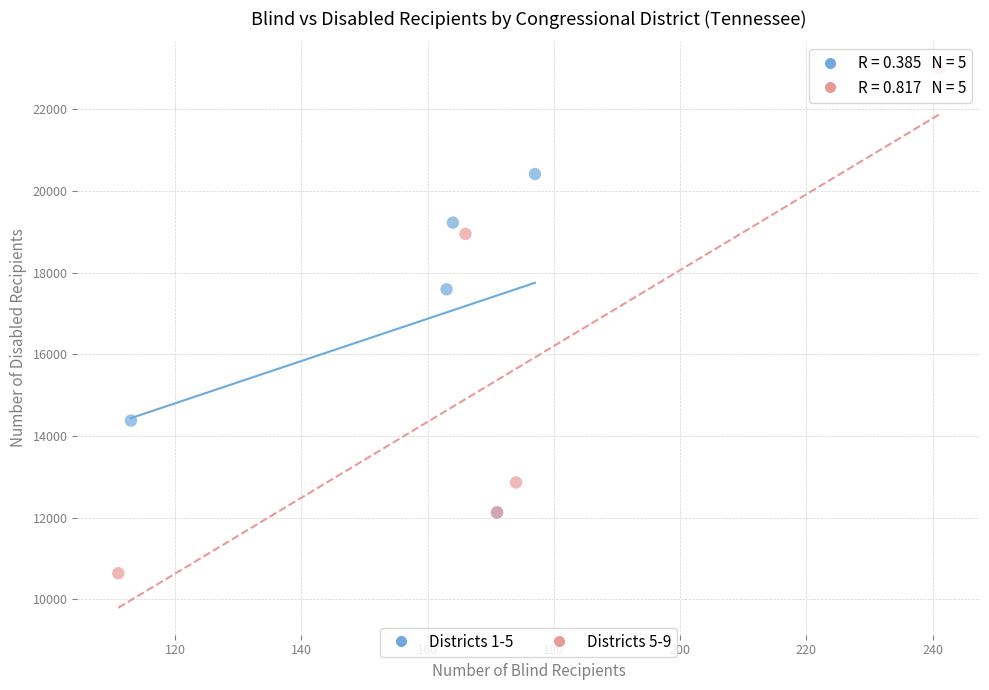

Which series has the widest spread of Y values?

Districts 5-9